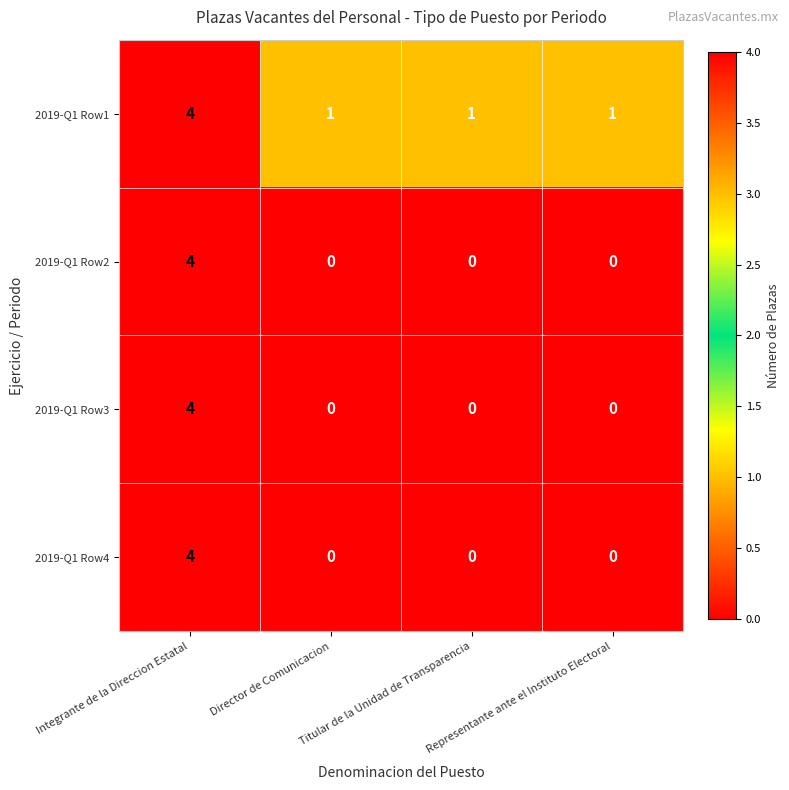

What is the sum of all 2019-Q1 Row2 values?

4